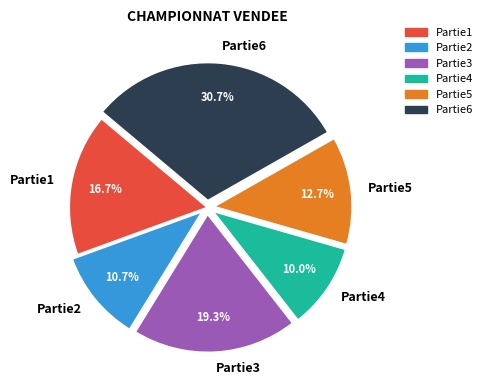

Does any single category account for the majority?

No